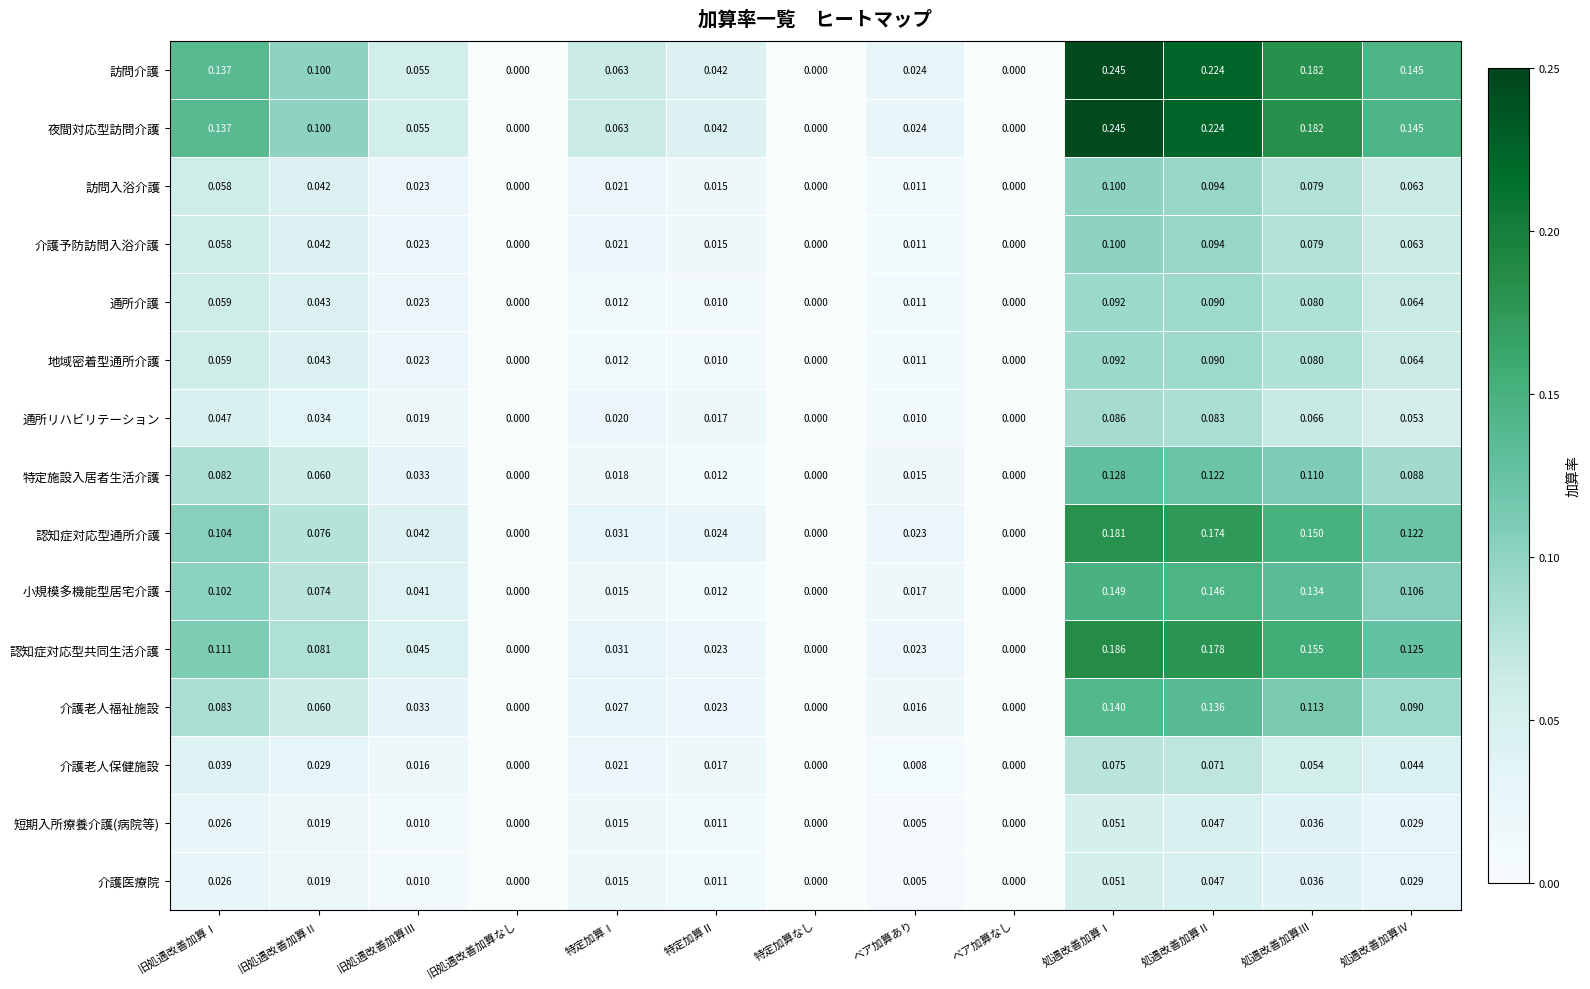

How many data points does each series have?

13